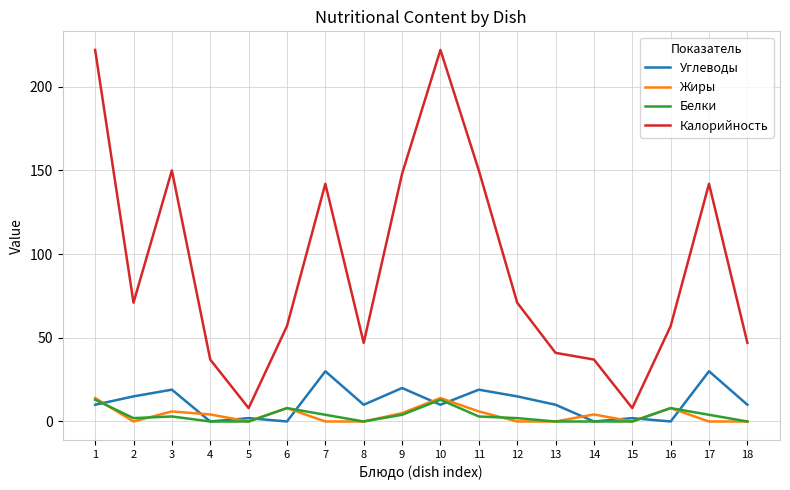

What is the sum of all Калорийность values?

1657.0